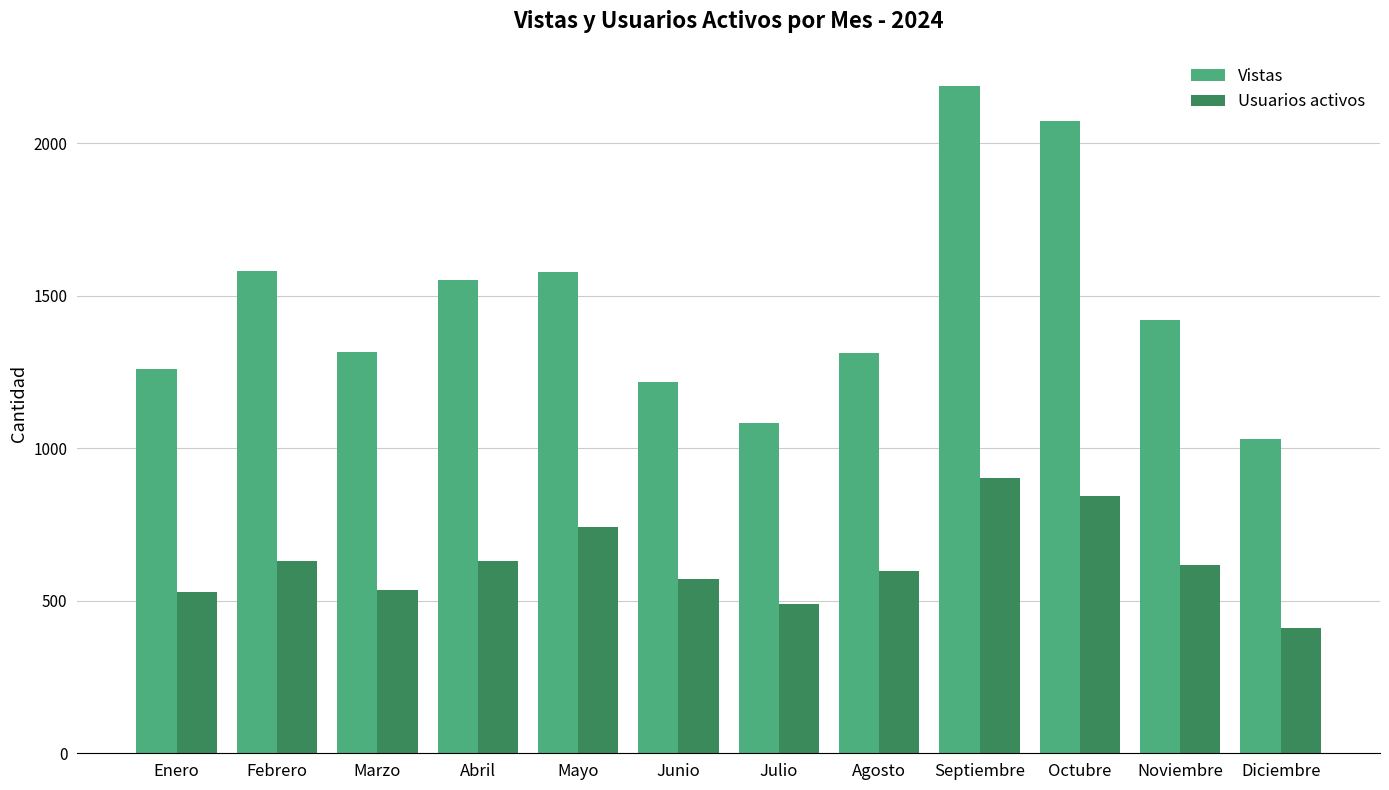

Count the number of categories in the chart.

12